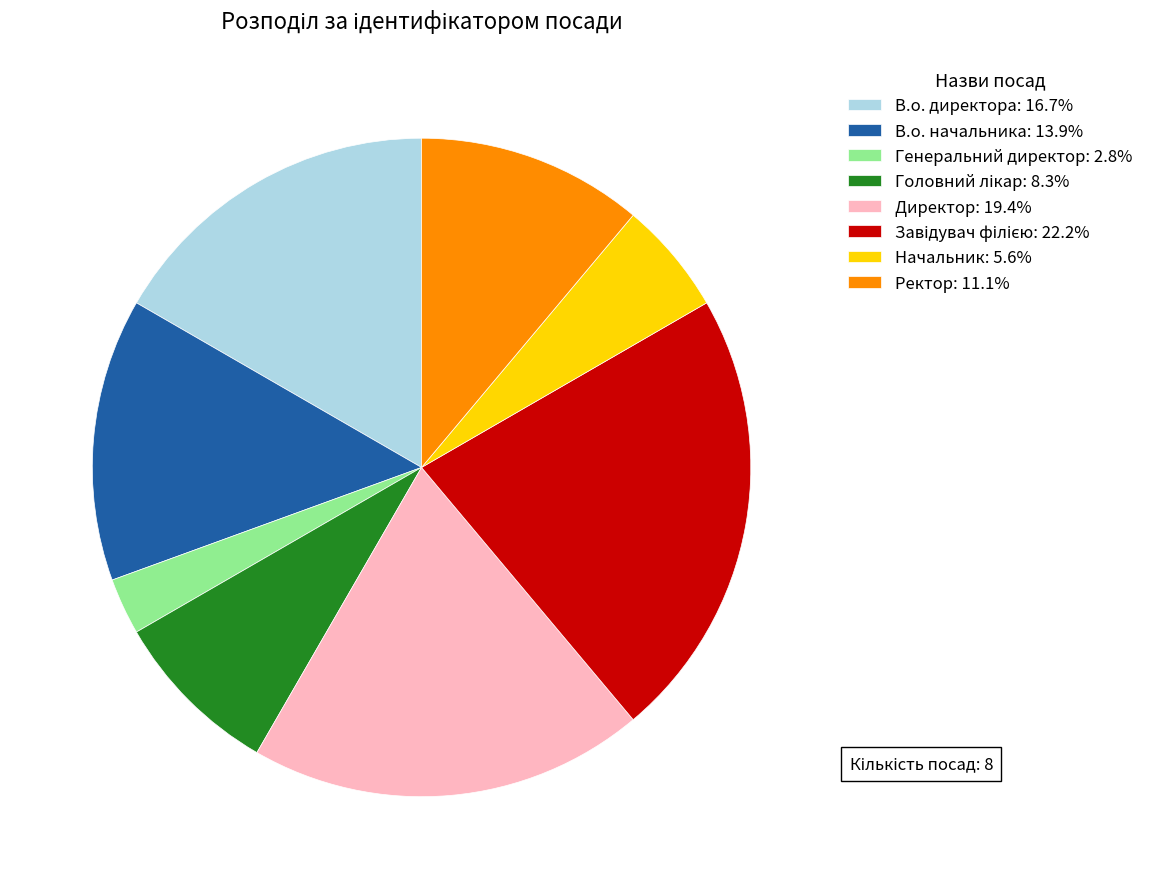

Do Директор: 19.4% and В.о. директора: 16.7% together represent more than half of the pie?

No